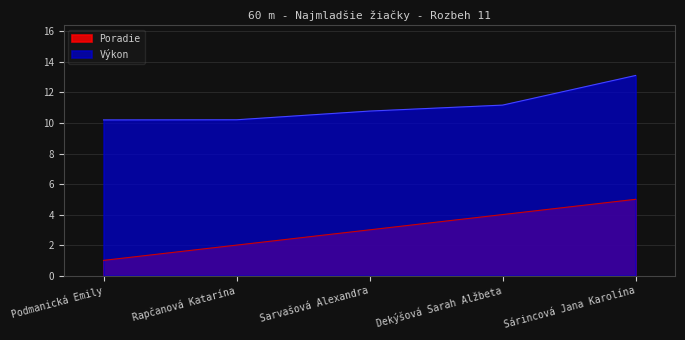

What is the lowest value of the Vykon series?

10.2